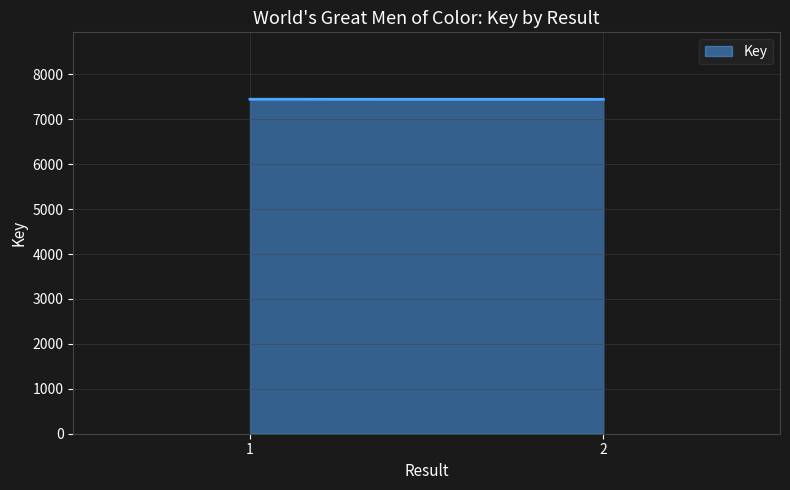

What is the average value?

7444